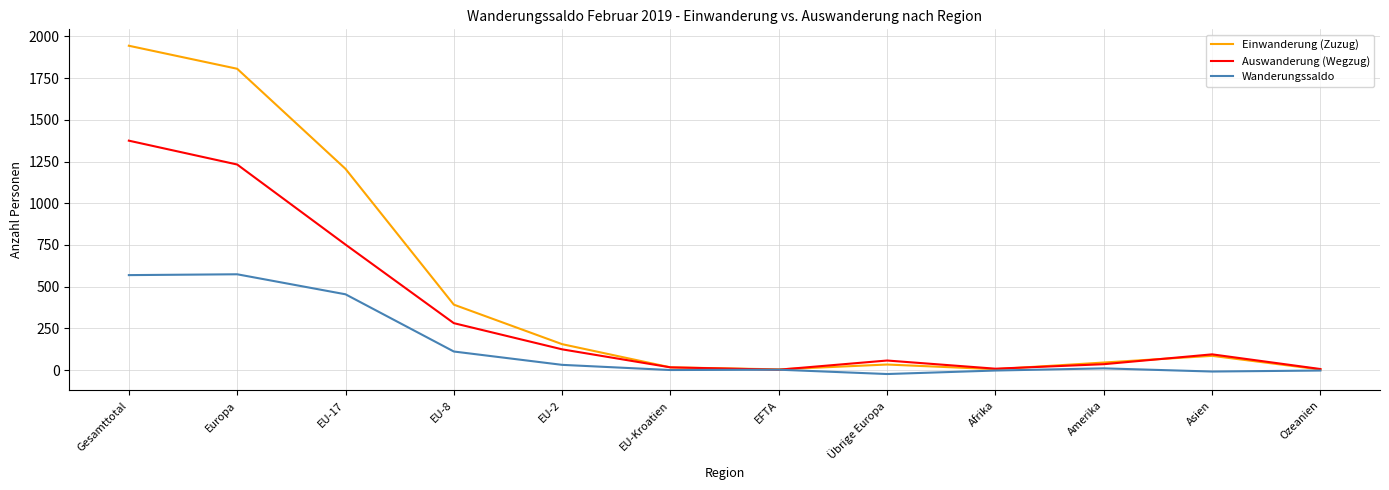

Rank the series by their maximum value, from highest to lowest.

Einwanderung (Zuzug), Auswanderung (Wegzug), Wanderungssaldo